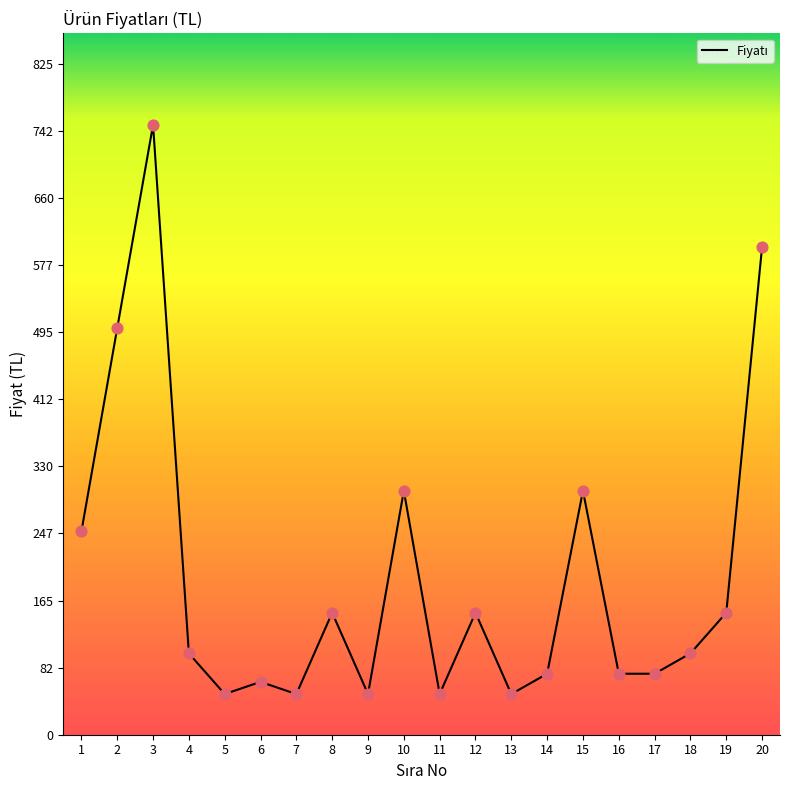

What is the change in value from 3 to 9?

-700